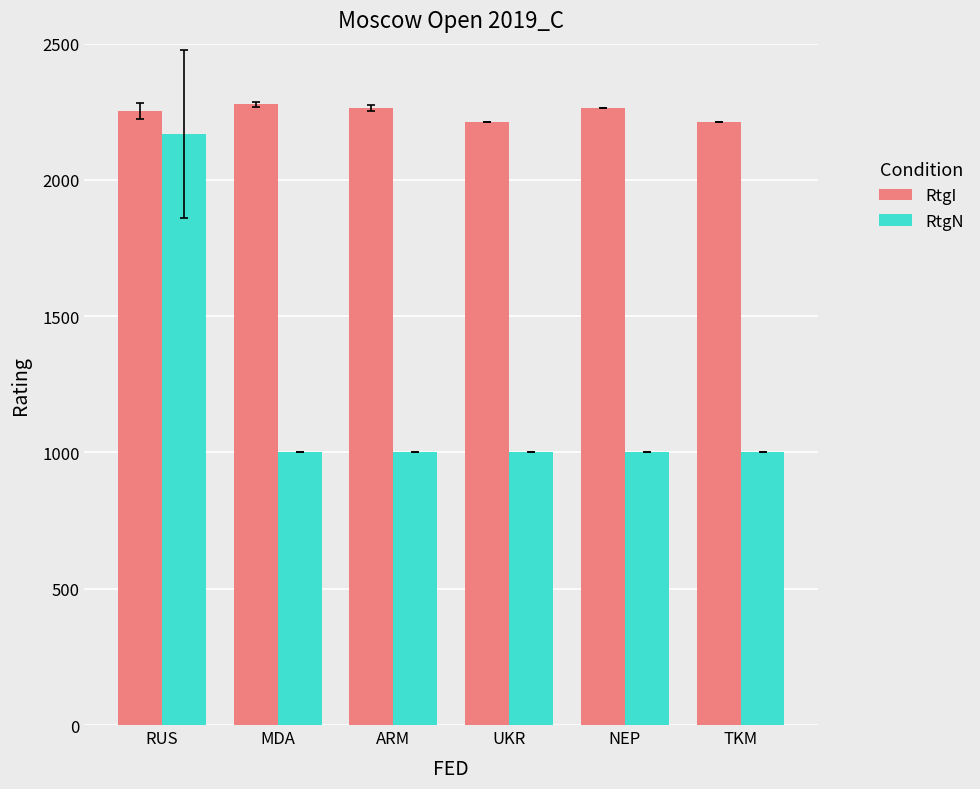

List the series in order of their peak value, lowest first.

RtgN, RtgI